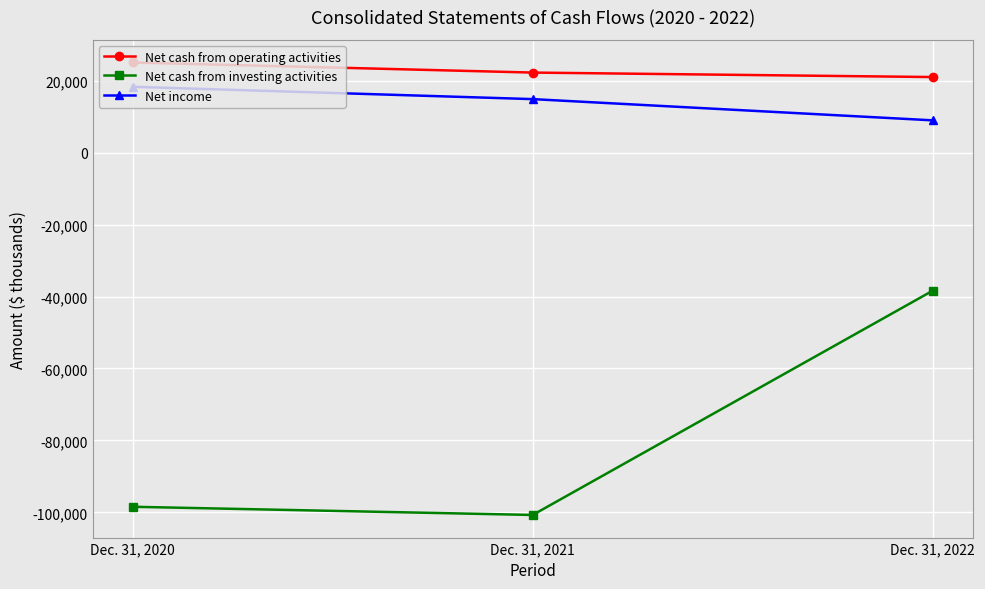

Between Dec. 31, 2021 and Dec. 31, 2022, which series saw the biggest shift?

Net cash from investing activities